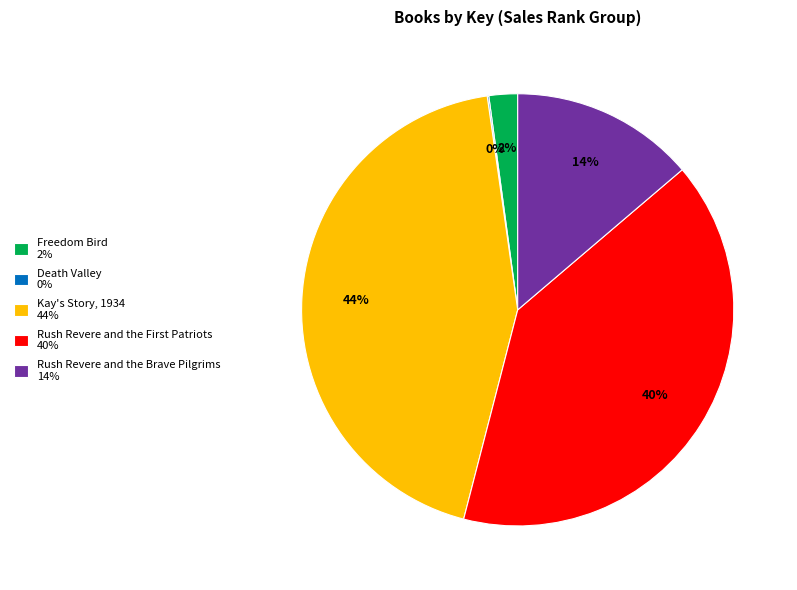

To the nearest percent, what is the average slice percentage?

20%